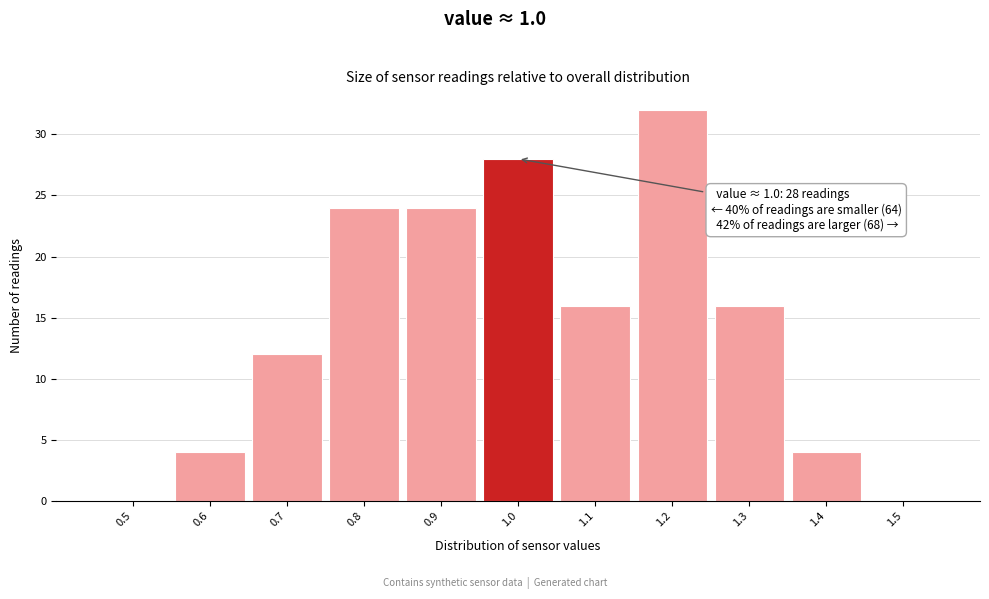

Which range on the x-axis has the tallest bar?

1.15 to 1.25